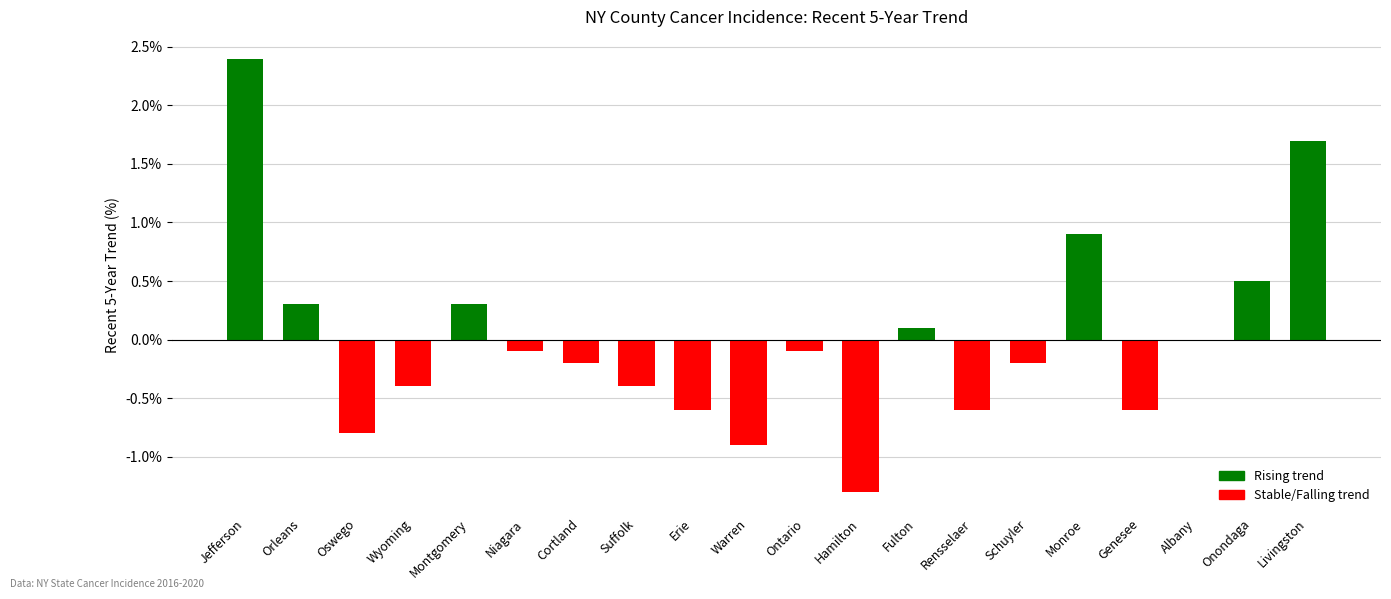

Reading left to right, extract all data points from this chart.

2.4	0.3	-0.8	-0.4	0.3	-0.1	-0.2	-0.4	-0.6	-0.9	-0.1	-1.3	0.1	-0.6	-0.2	0.9	-0.6	0.0	0.5	1.7